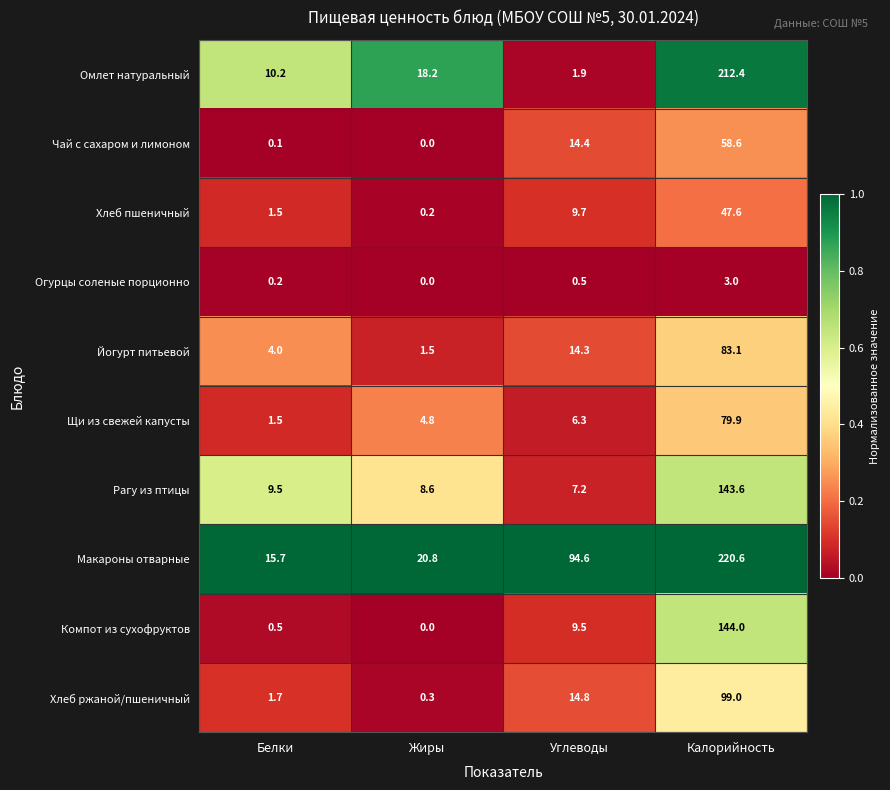

Which series has the widest spread of values?

Омлет натуральный